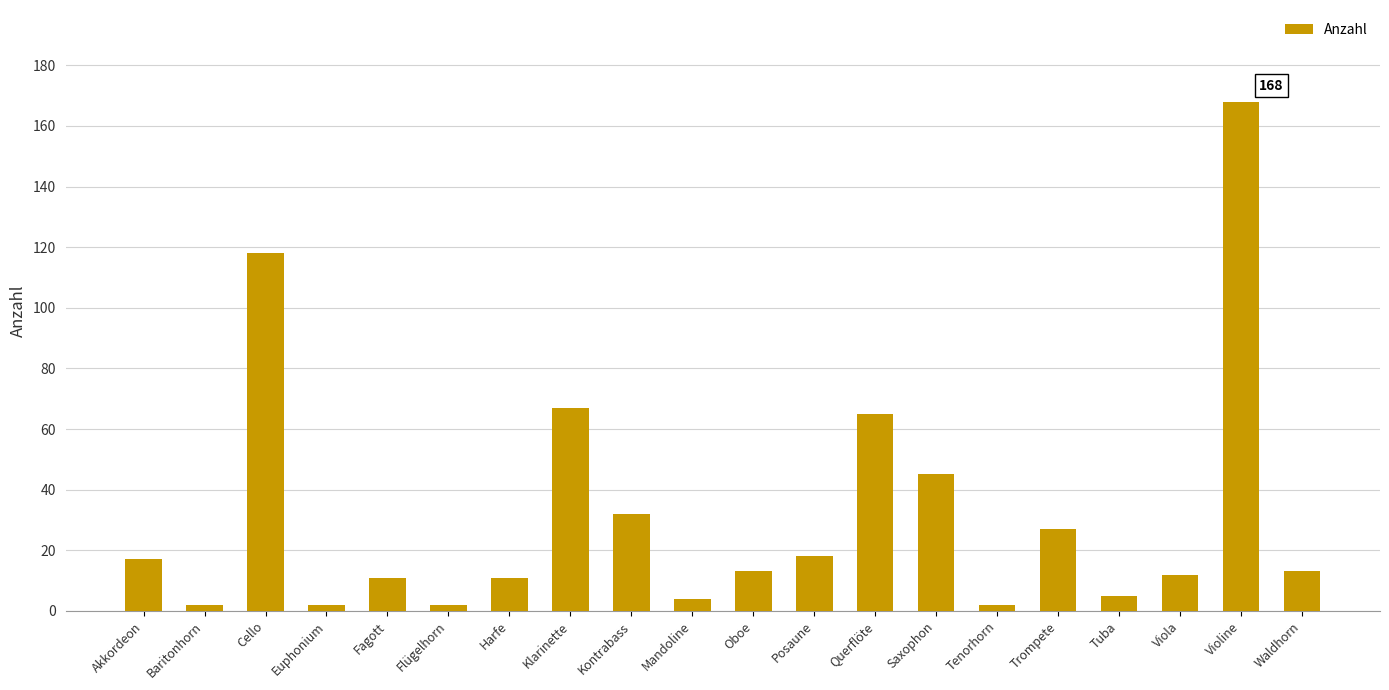

What is the label of the 3rd bar from the right?

Viola